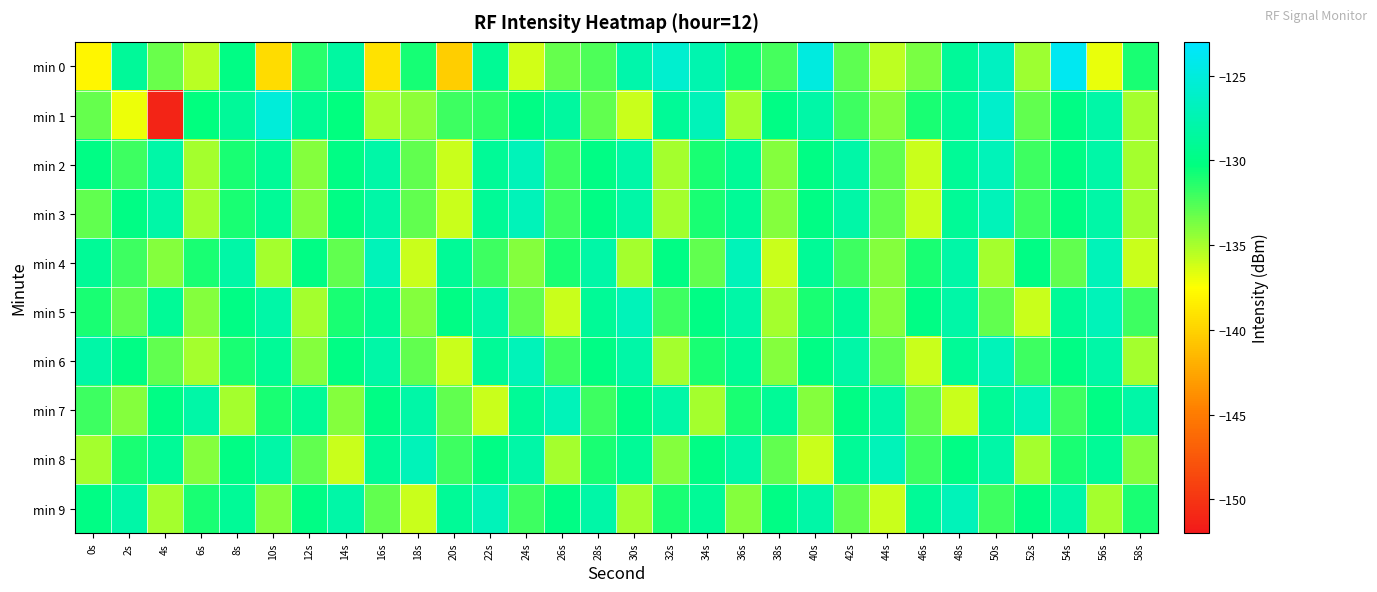

Which has a higher value, 8s or 46s?

8s